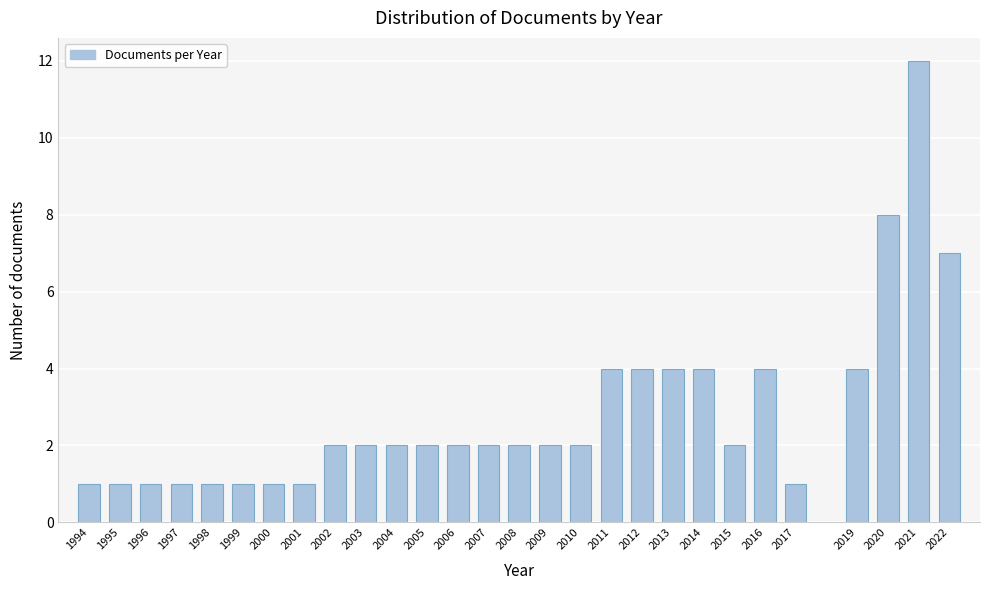

Reading left to right, extract all data points from this chart.

1994=1	1995=1	1996=1	1997=1	1998=1	1999=1	2000=1	2001=1	2002=2	2003=2	2004=2	2005=2	2006=2	2007=2	2008=2	2009=2	2010=2	2011=4	2012=4	2013=4	2014=4	2015=2	2016=4	2017=1	2019=4	2020=8	2021=12	2022=7